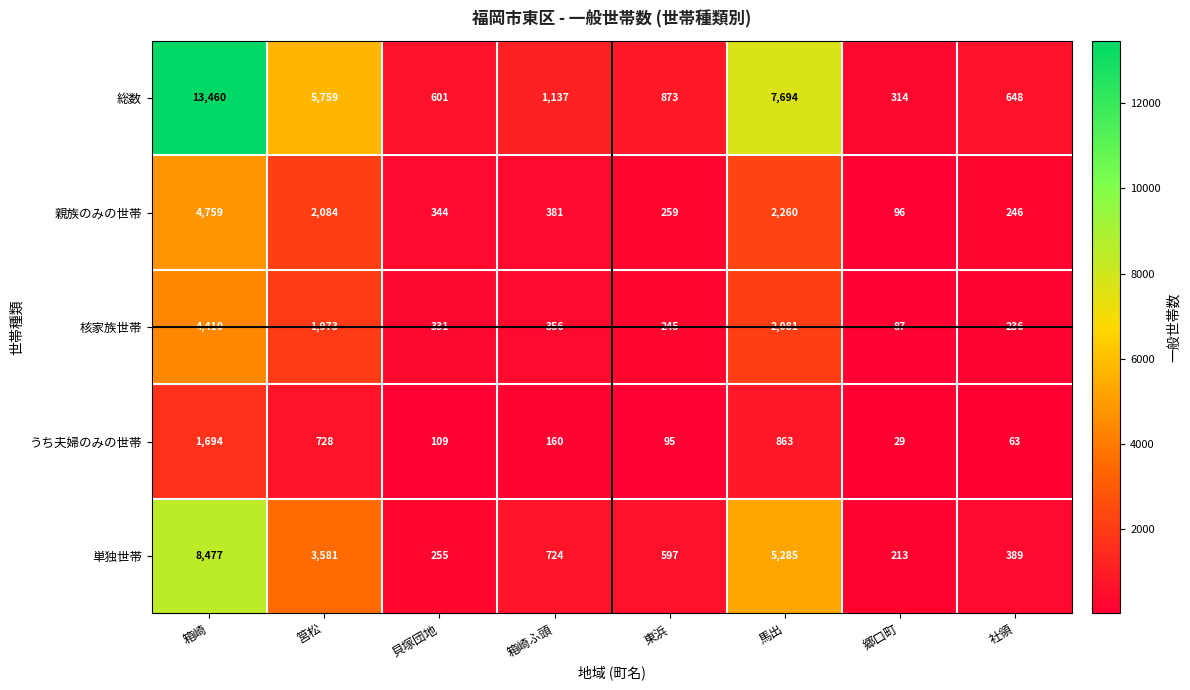

What is the sum of the 核家族世帯 values at 箱崎 and 郷口町?

4497